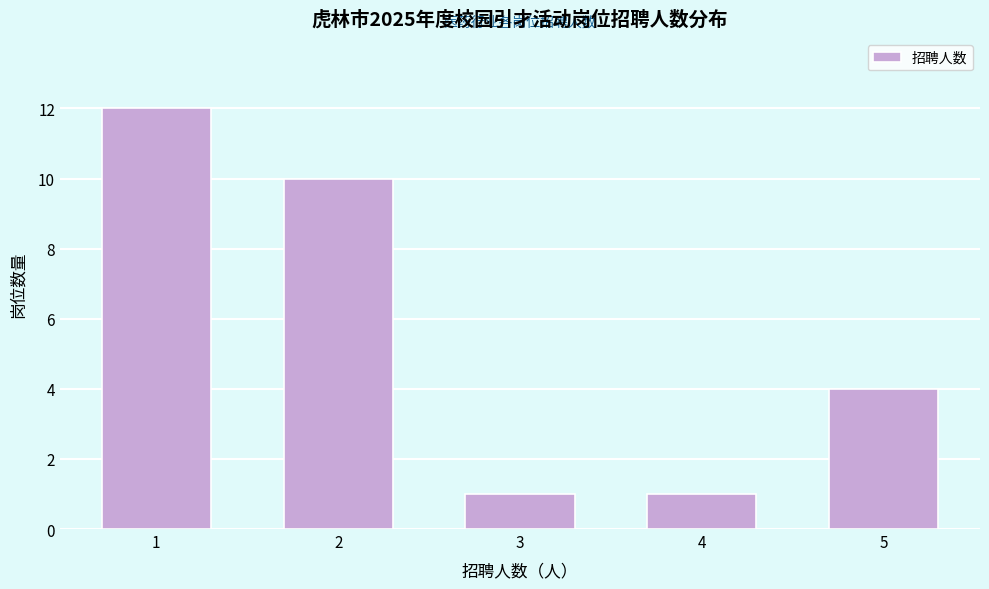

Reading left to right, list all the values displayed in this chart.

1=12	2=10	3=1	4=1	5=4